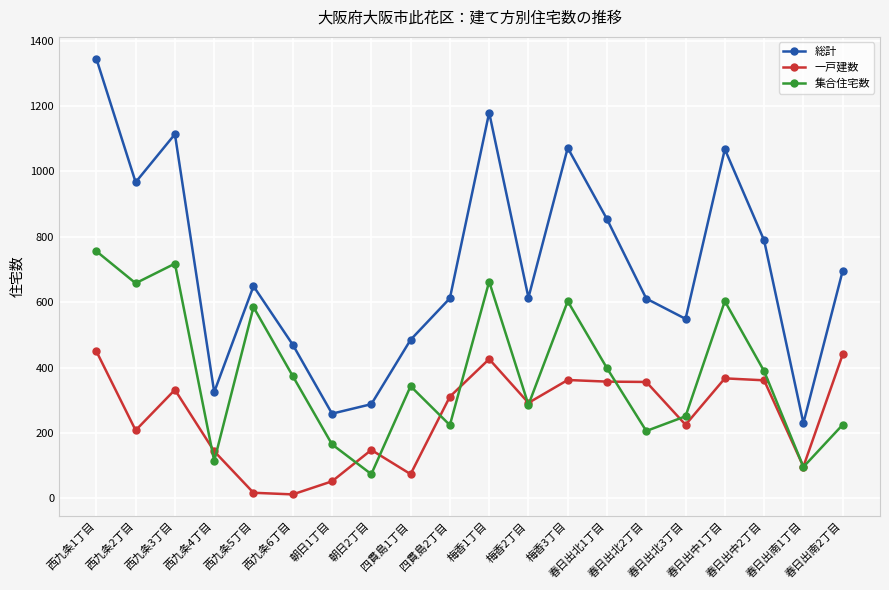

Is this an area chart (filled region under the line)?

No